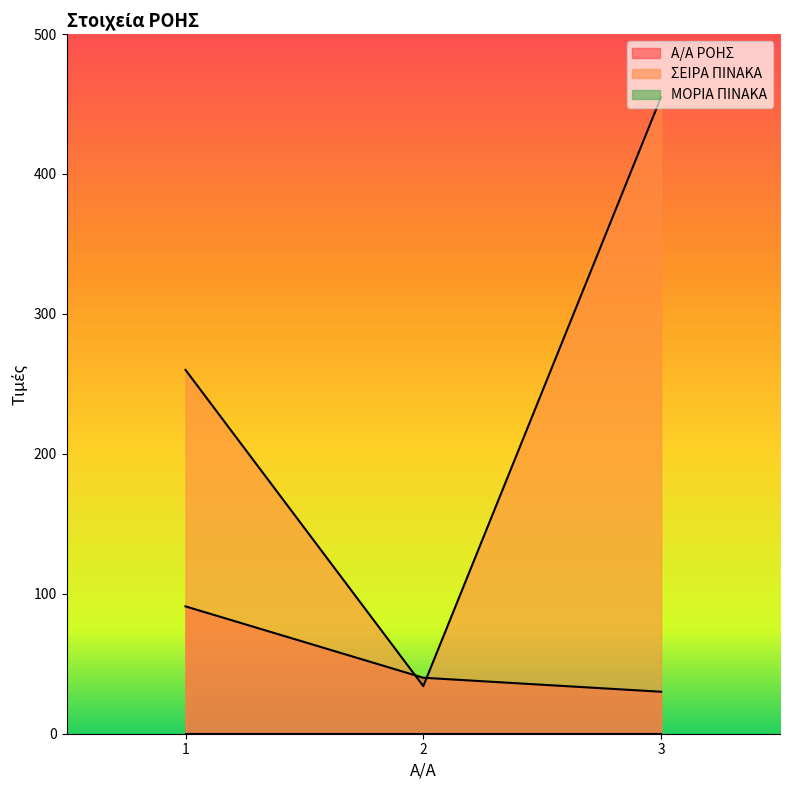

List the labels in order of Α/Α ΡΟΗΣ value, smallest first.

3, 2, 1